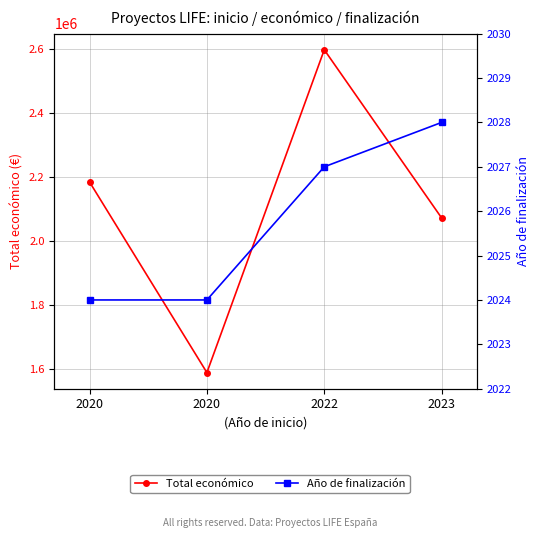

Which series has the largest total across all categories?

Total económico